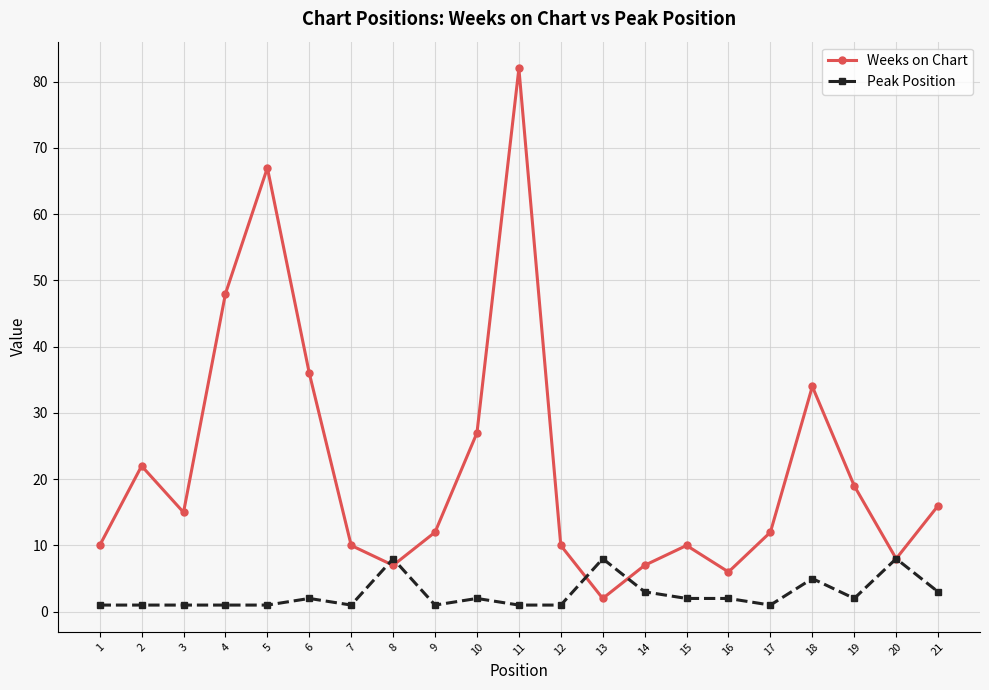

What is the highest value of the Weeks on Chart series?

82